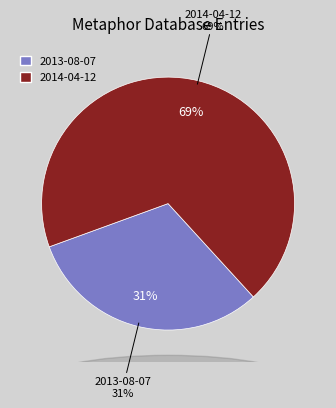

Is it true that 2013-08-07 is 31% of the pie?

True